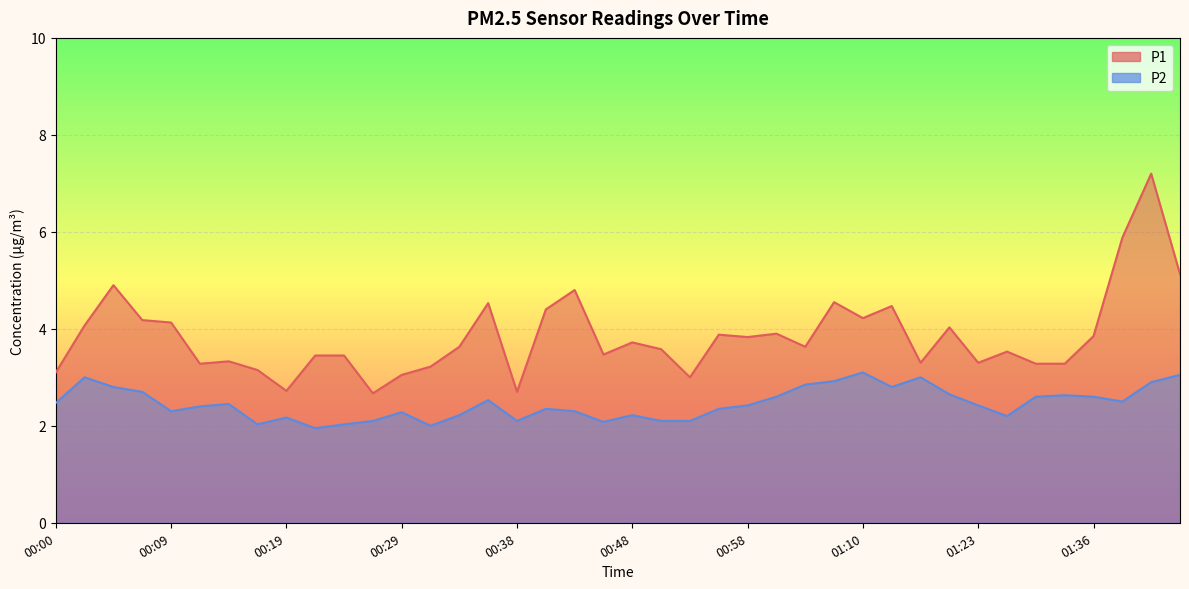

How many distinct data groups are displayed?

2